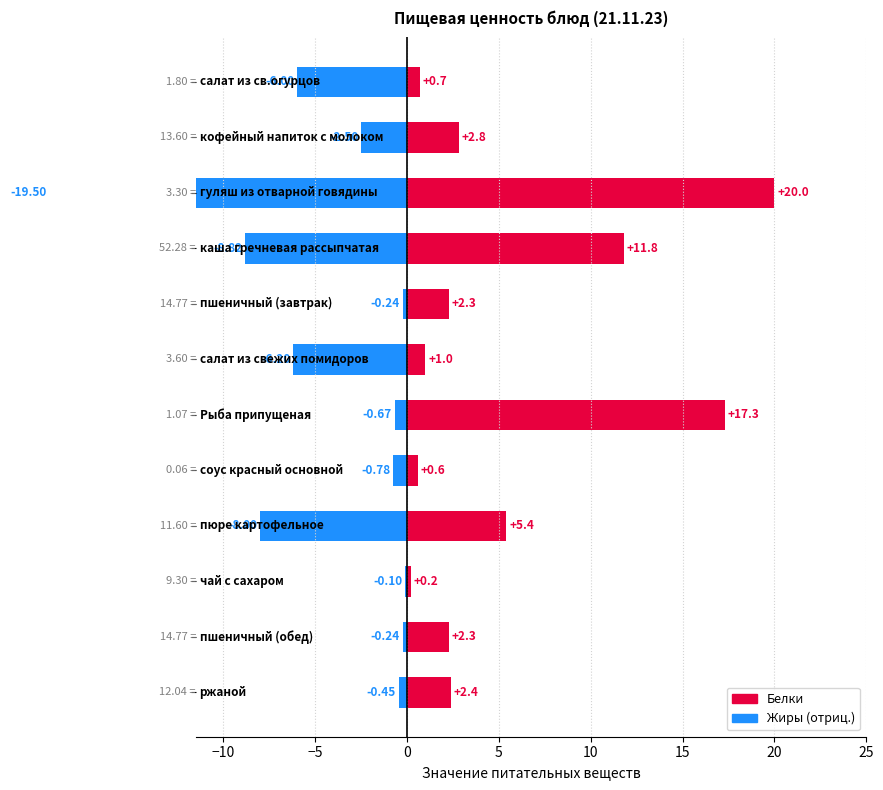

Read the Жиры (отриц.) value at 5.

-0.2